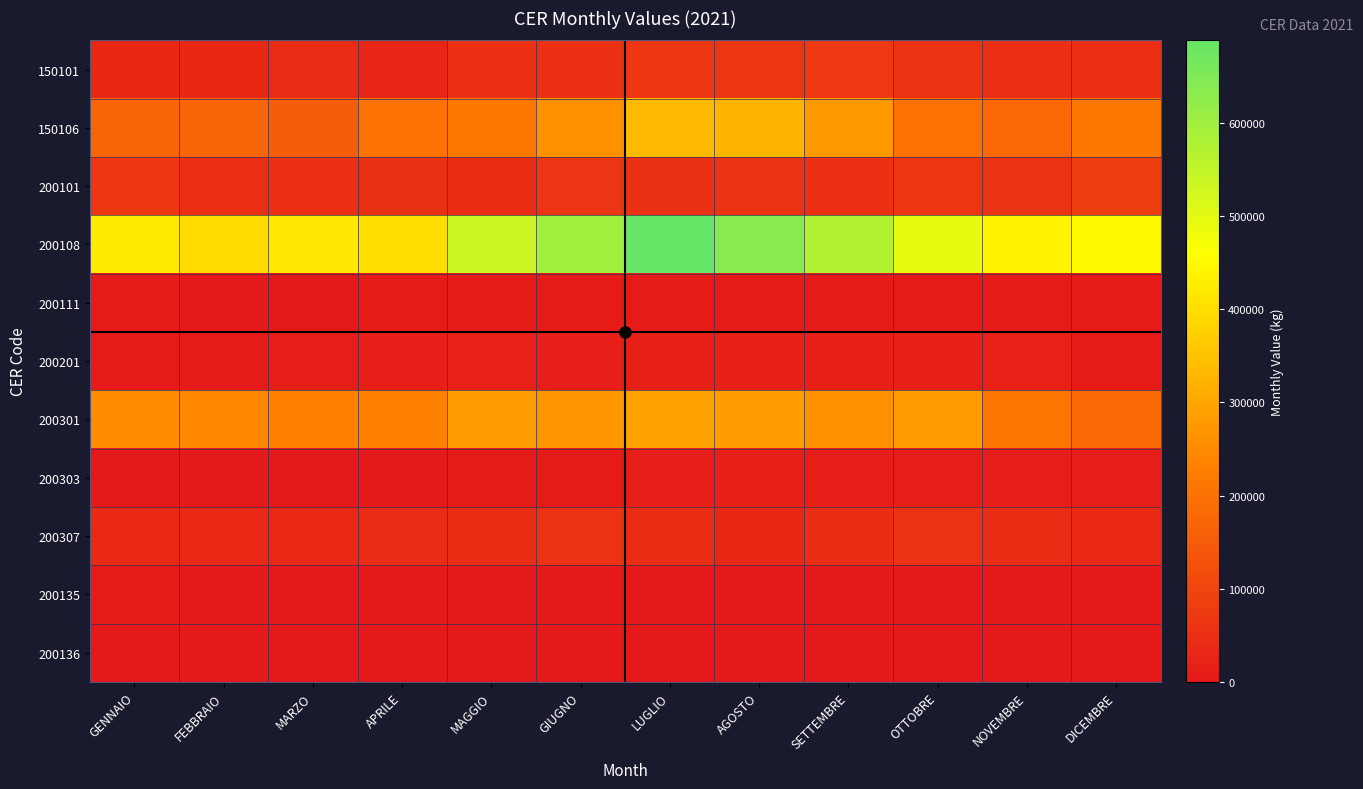

Which category has the lowest value across all series?

GENNAIO